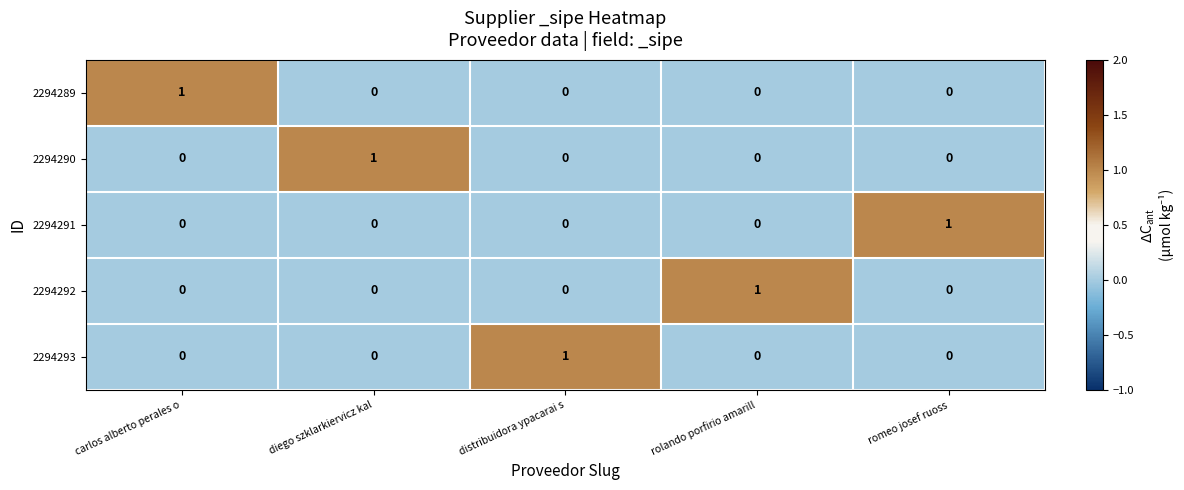

The value of 2294293 at distribuidora ypacarai s is 0. True or false?

False